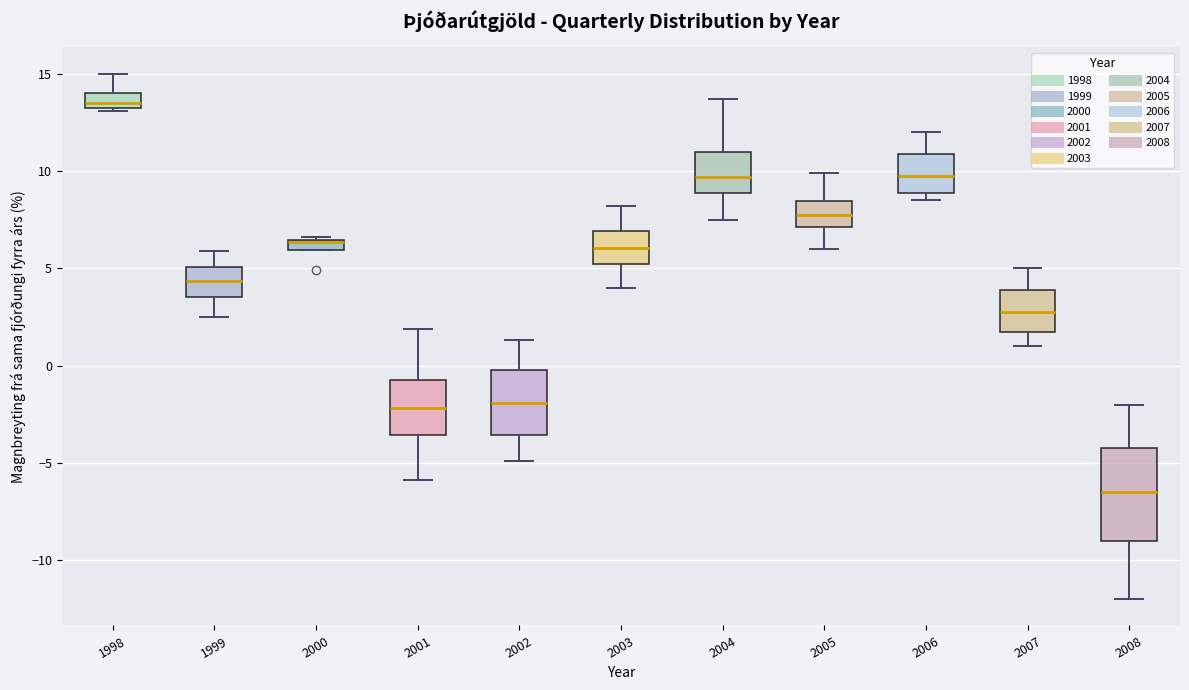

Where does the upper whisker of the box at x = 2007 end on the y-axis? The values are not printed on the chart, so give them approximately, as read against the axis.

5.0